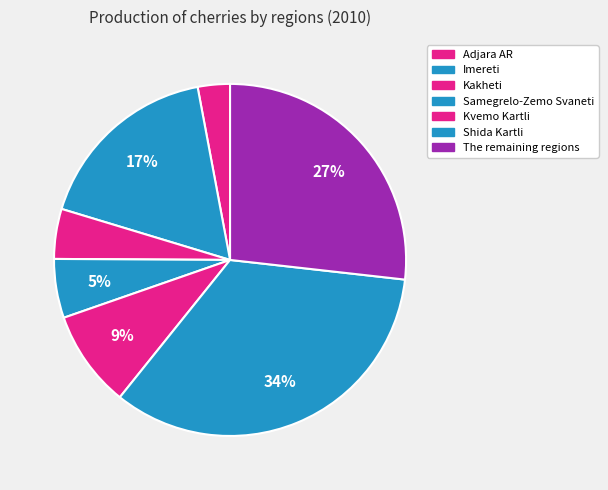

Which has a higher value, Adjara AR or Shida Kartli?

Shida Kartli